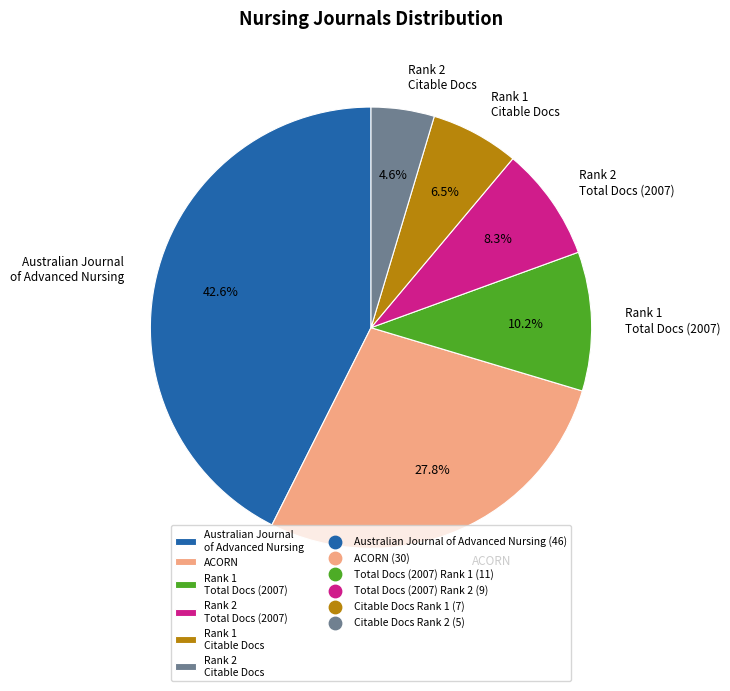

What is the ratio of the value at Rank 2 Citable Docs to the value at Rank 2 Total Docs (2007)?

0.6